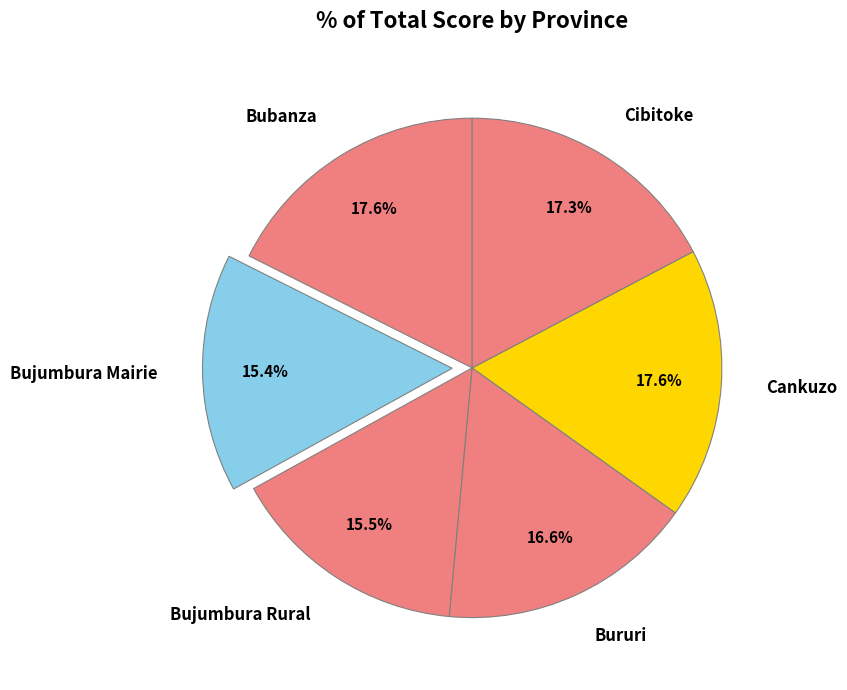

Between Bururi and Bujumbura Mairie, which is larger?

Bururi